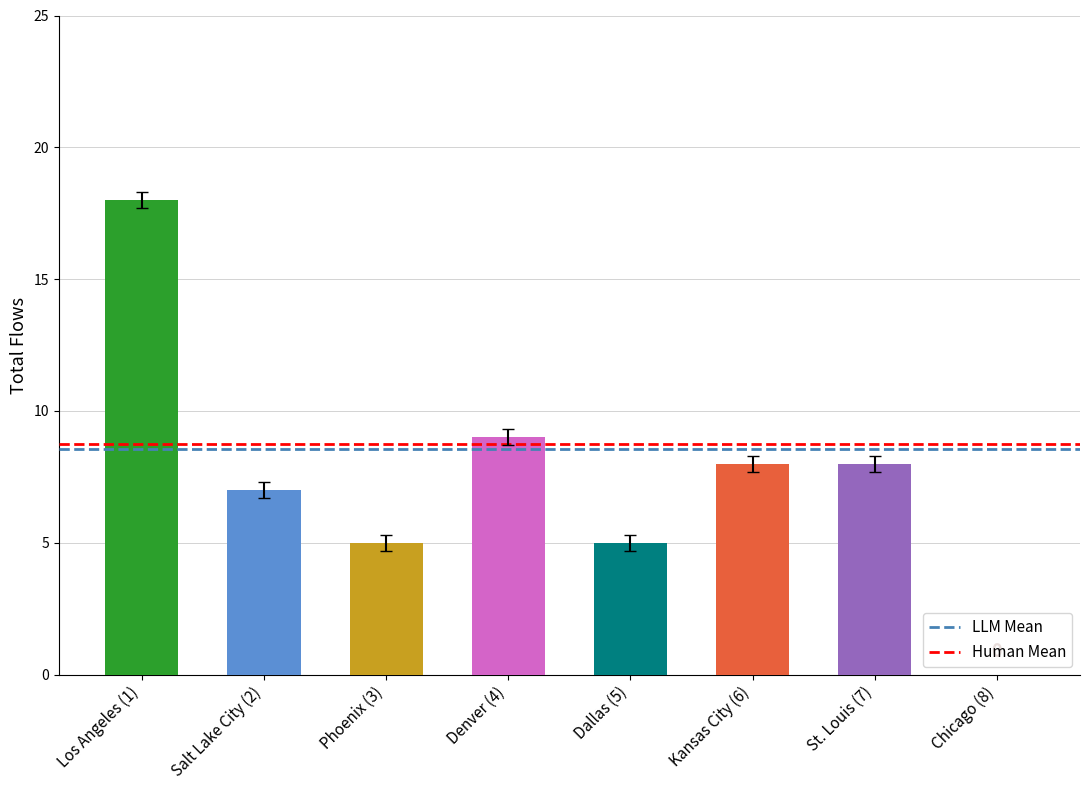

What are all the series names shown in the legend?

LLM Mean, Human Mean